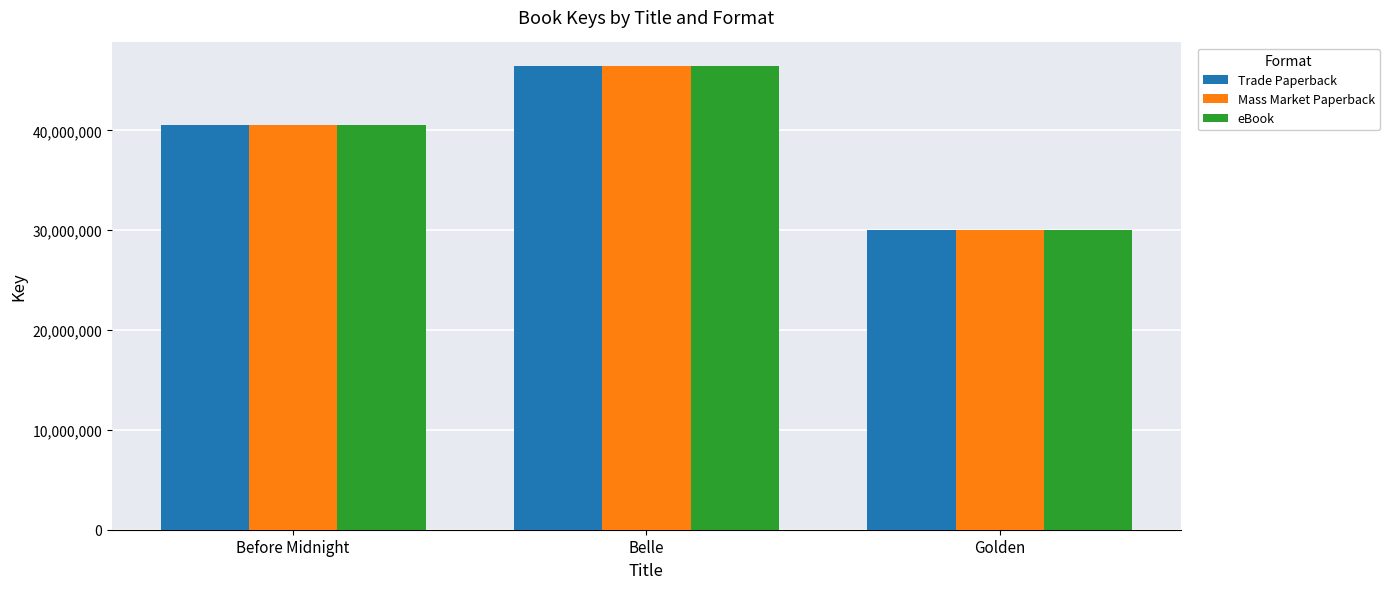

How many Mass Market Paperback values are between 30053562 and 46478209?

3